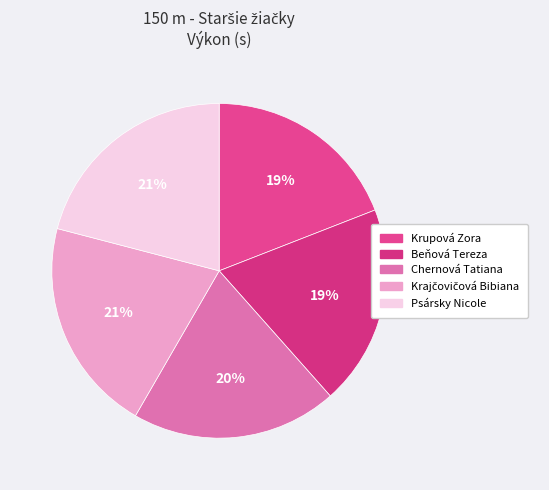

Is Chernová Tatiana the majority of the pie?

No